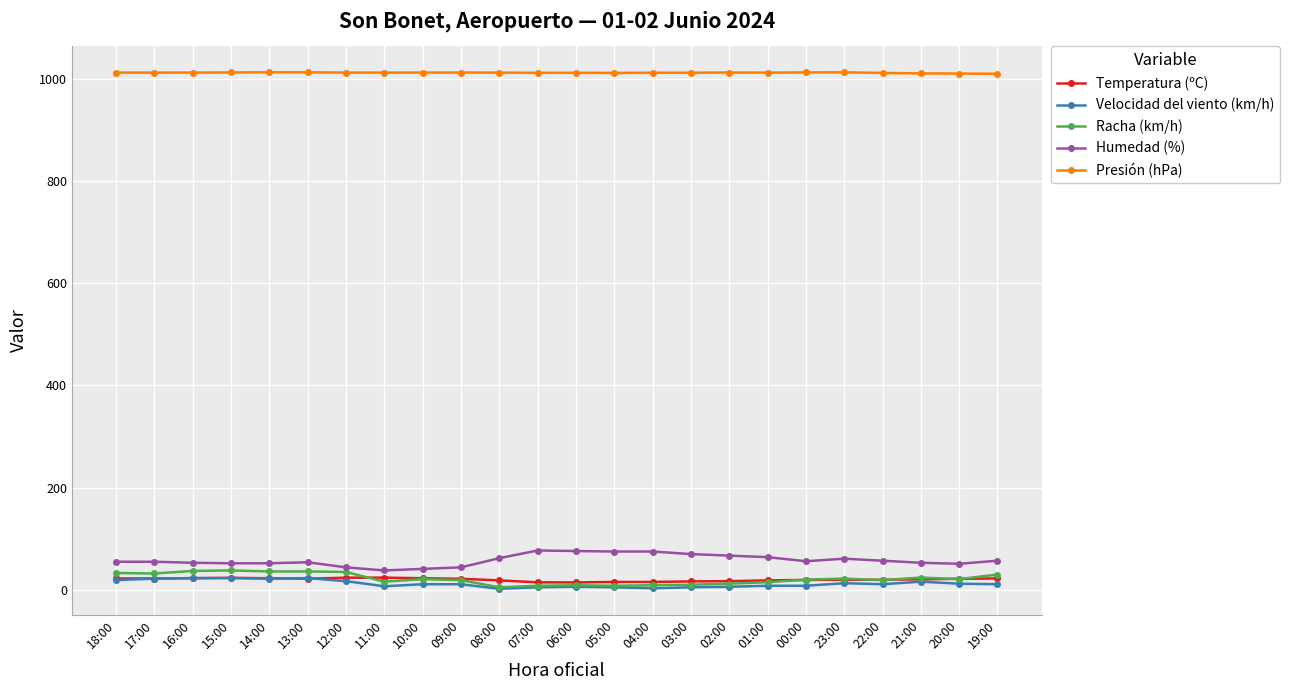

True or false: Temperatura (ºC) and Presión (hPa) cross at least once.

False